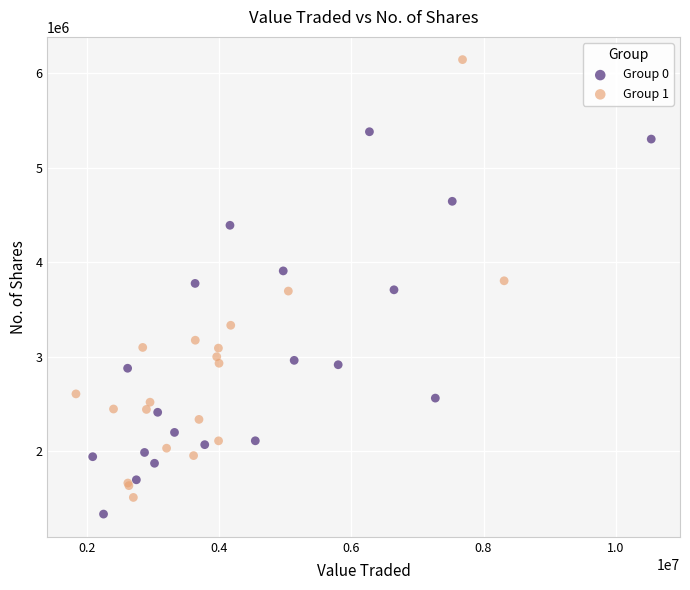

What are all the series names shown in the legend?

Group 0, Group 1